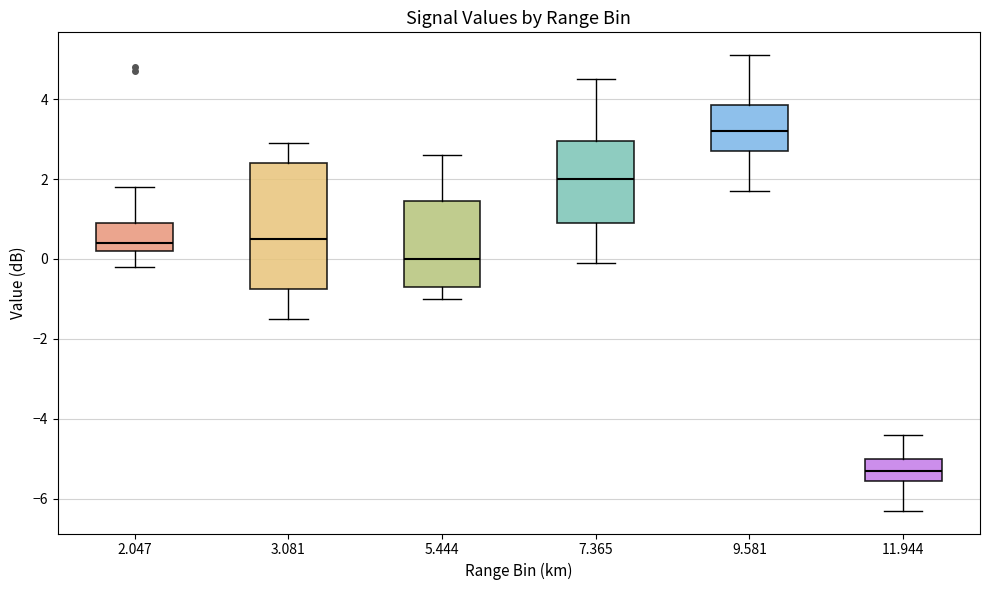

Reading left to right, transcribe this box plot: for each box, give where its median line is, the range the box spans, and where its two whiskers end, as read against the y-axis. The values are not printed on the chart, so give them approximately, as read against the axis.

2.047: median 0.4, box 0.2 to 1.0, whiskers -0.2 to 1.8
3.081: median 0.6, box -0.8 to 2.4, whiskers -1.4 to 3.0
5.444: median 0.0, box -0.6 to 1.4, whiskers -1.0 to 2.6
7.365: median 2.0, box 1.0 to 3.0, whiskers 0.0 to 4.6
9.581: median 3.2, box 2.8 to 3.8, whiskers 1.8 to 5.2
11.944: median -5.2, box -5.6 to -5.0, whiskers -6.2 to -4.4